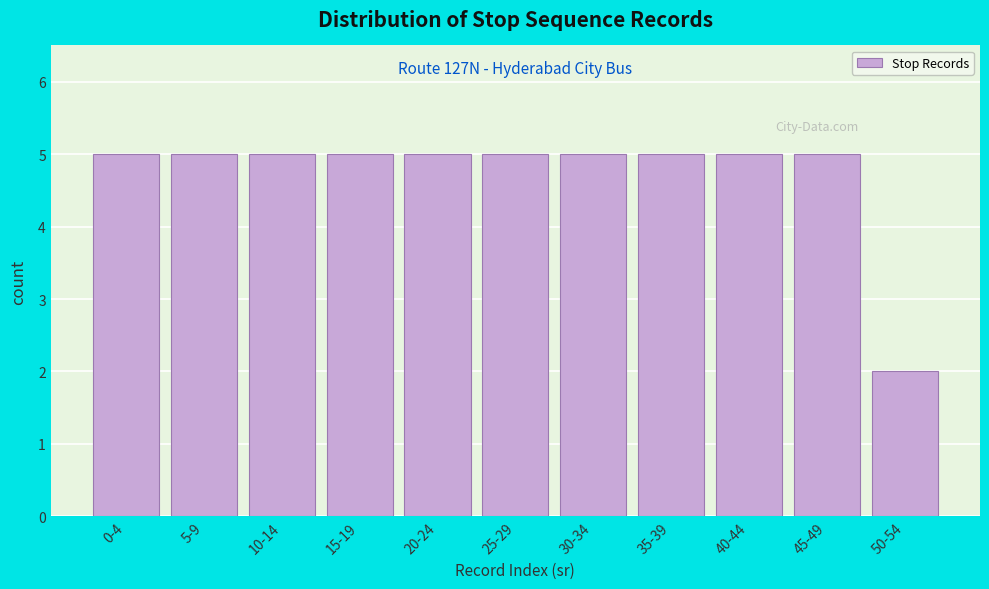

Reading right to left, list all the values displayed in this chart.

2	5	5	5	5	5	5	5	5	5	5